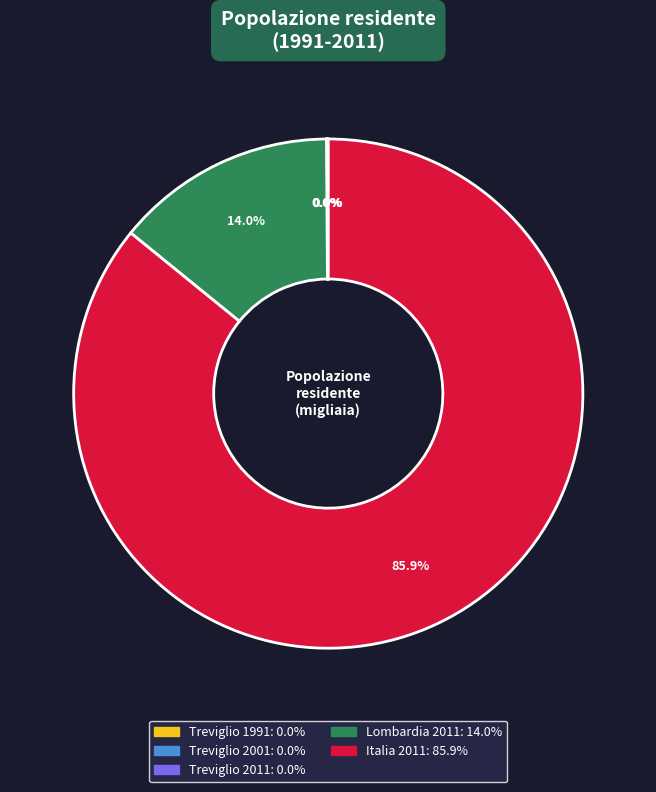

What is the majority slice?

Italia 2011